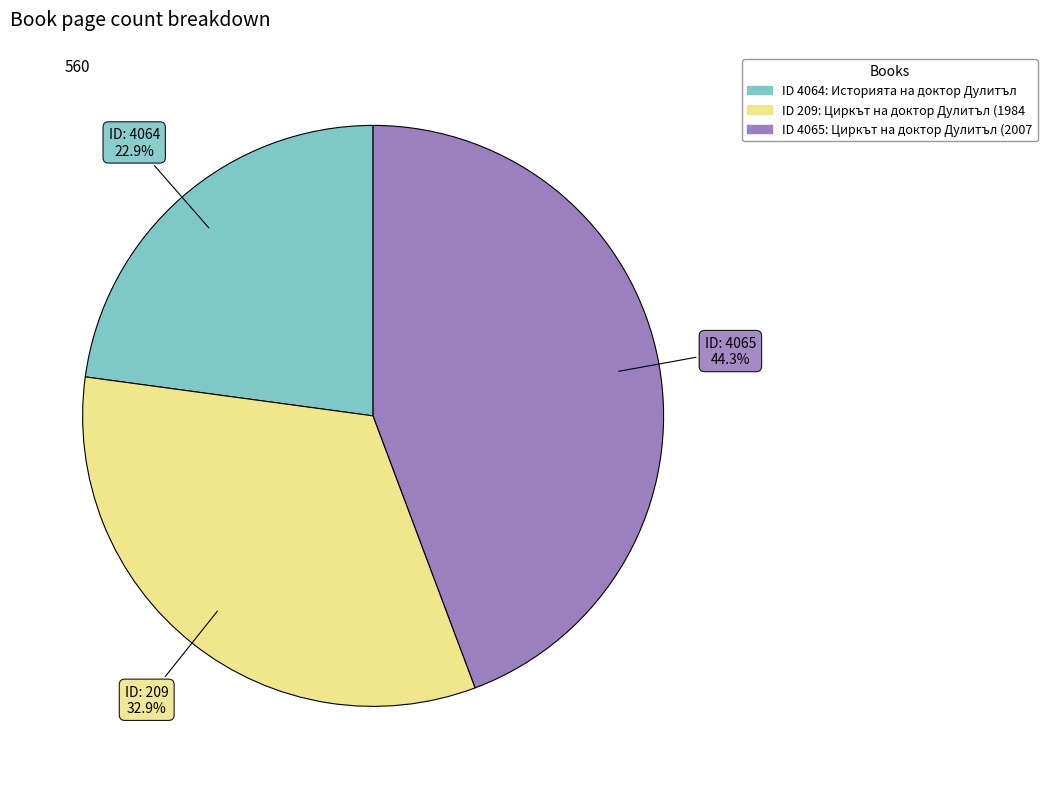

Is there a majority slice in this chart?

No